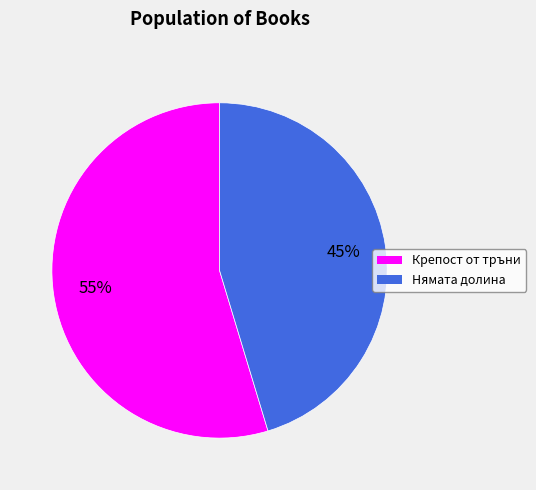

Is there a majority slice in this chart?

Yes